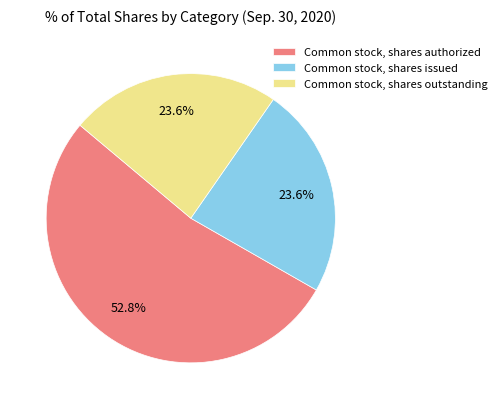

What is the largest slice in the pie chart?

Common stock, shares authorized